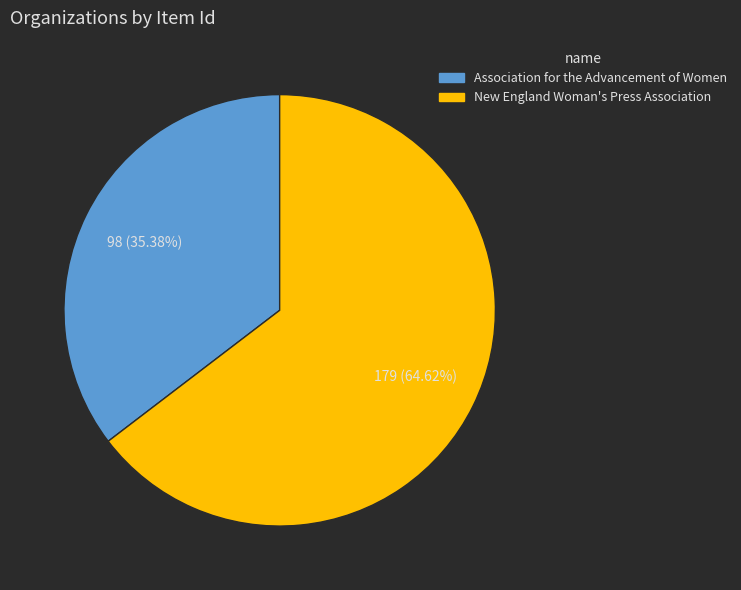

True or false: New England Woman's Press Association accounts for 73% of the total.

False